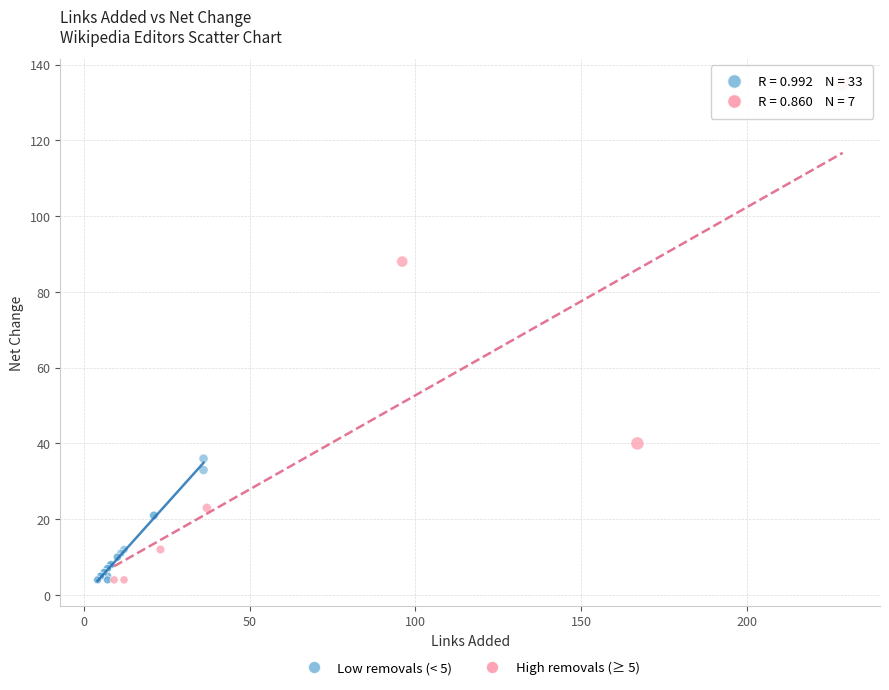

Which series contains the highest Y value?

High removals (≥ 5)